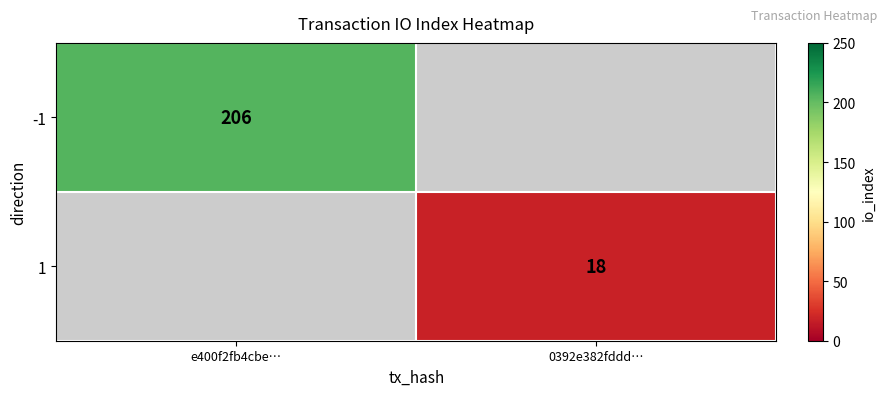

Which has a higher value, 0392e382fddd… or e400f2fb4cbe…?

e400f2fb4cbe…